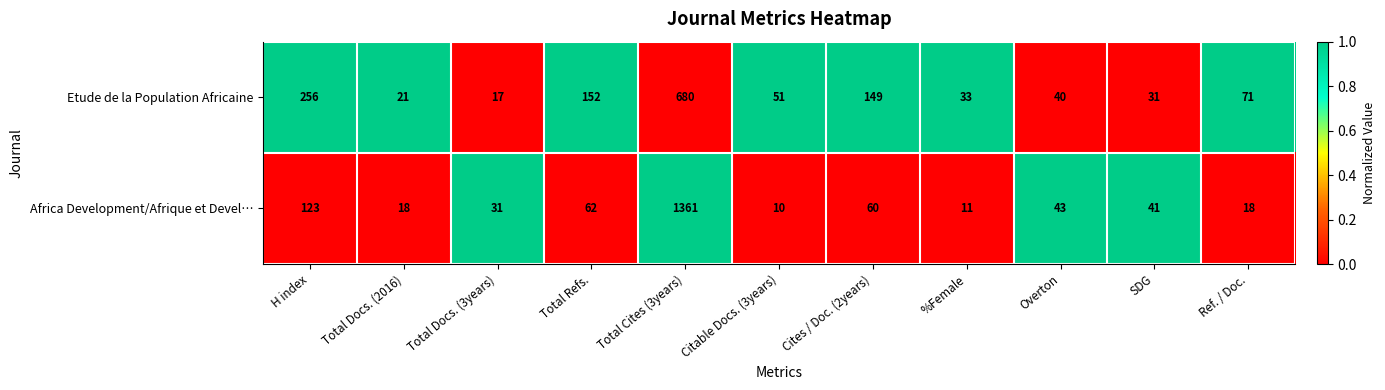

What is the maximum value shown in the chart?

1361